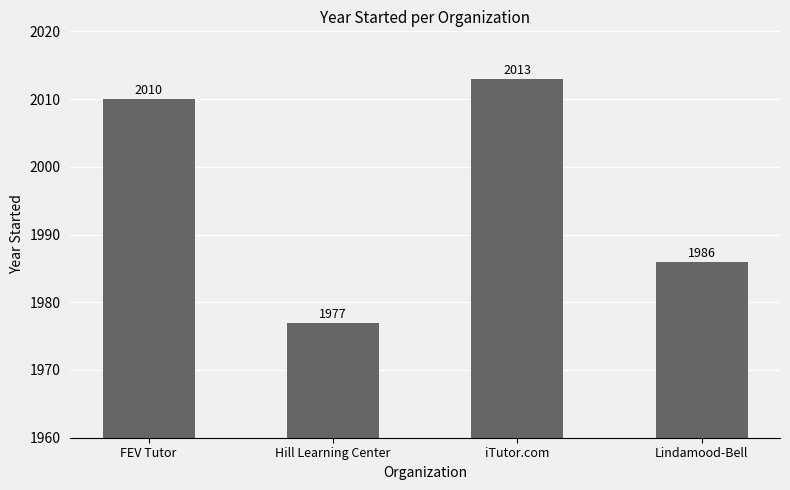

How many series are shown in this chart?

1